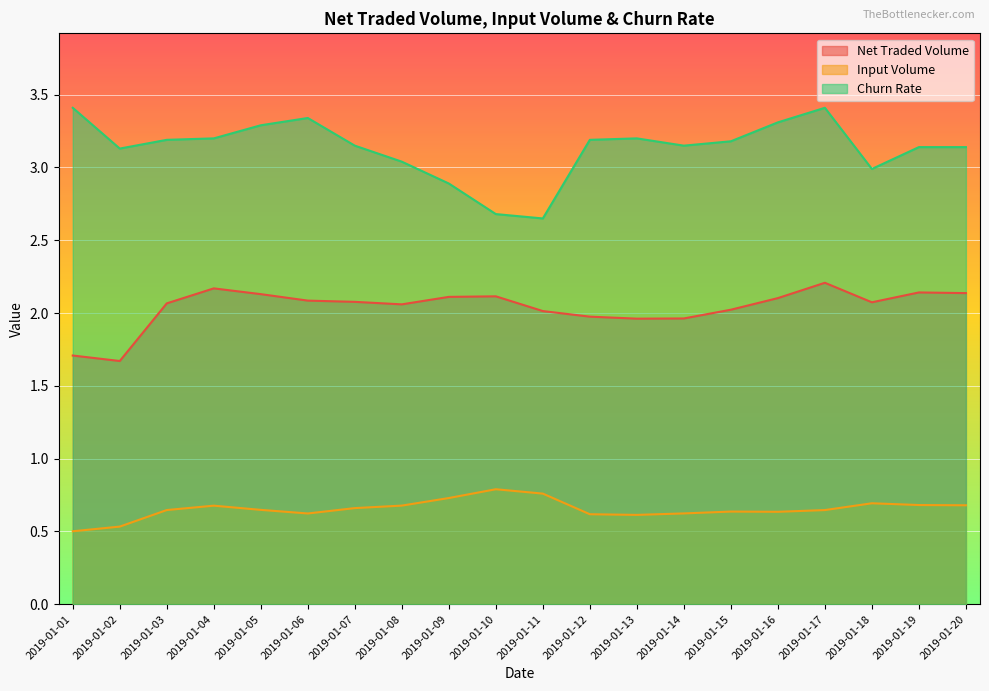

Which category has the lowest value across all series?

2019-01-01